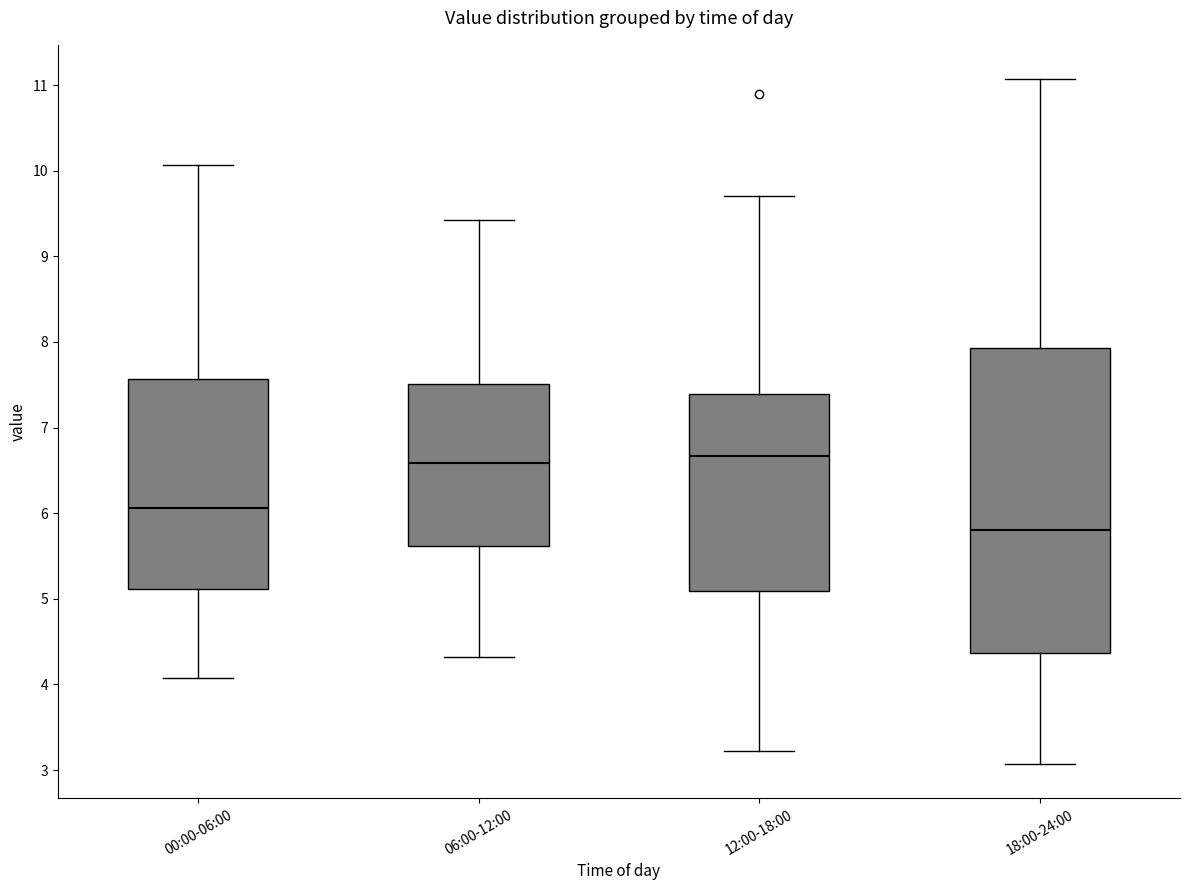

Comparing the boxes themselves (not the whiskers), which one is the tallest?

18:00-24:00